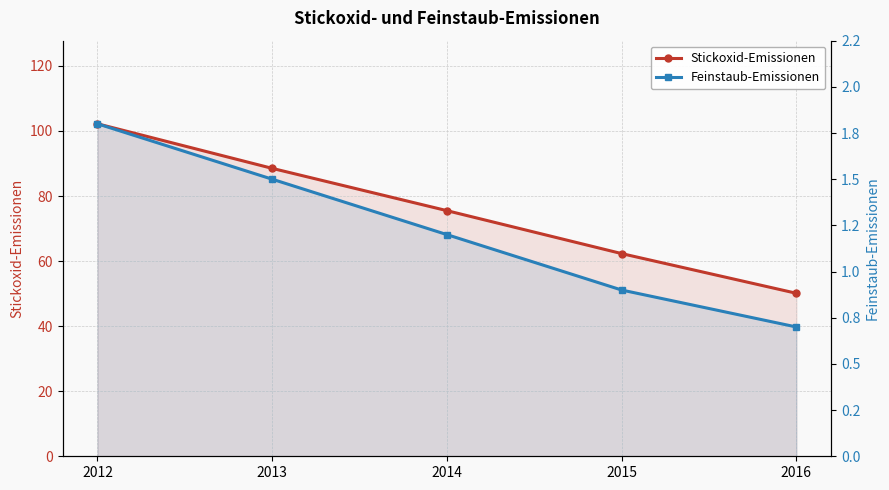

True or false: Feinstaub-Emissionen has a value of 1.5 at 2013.

True